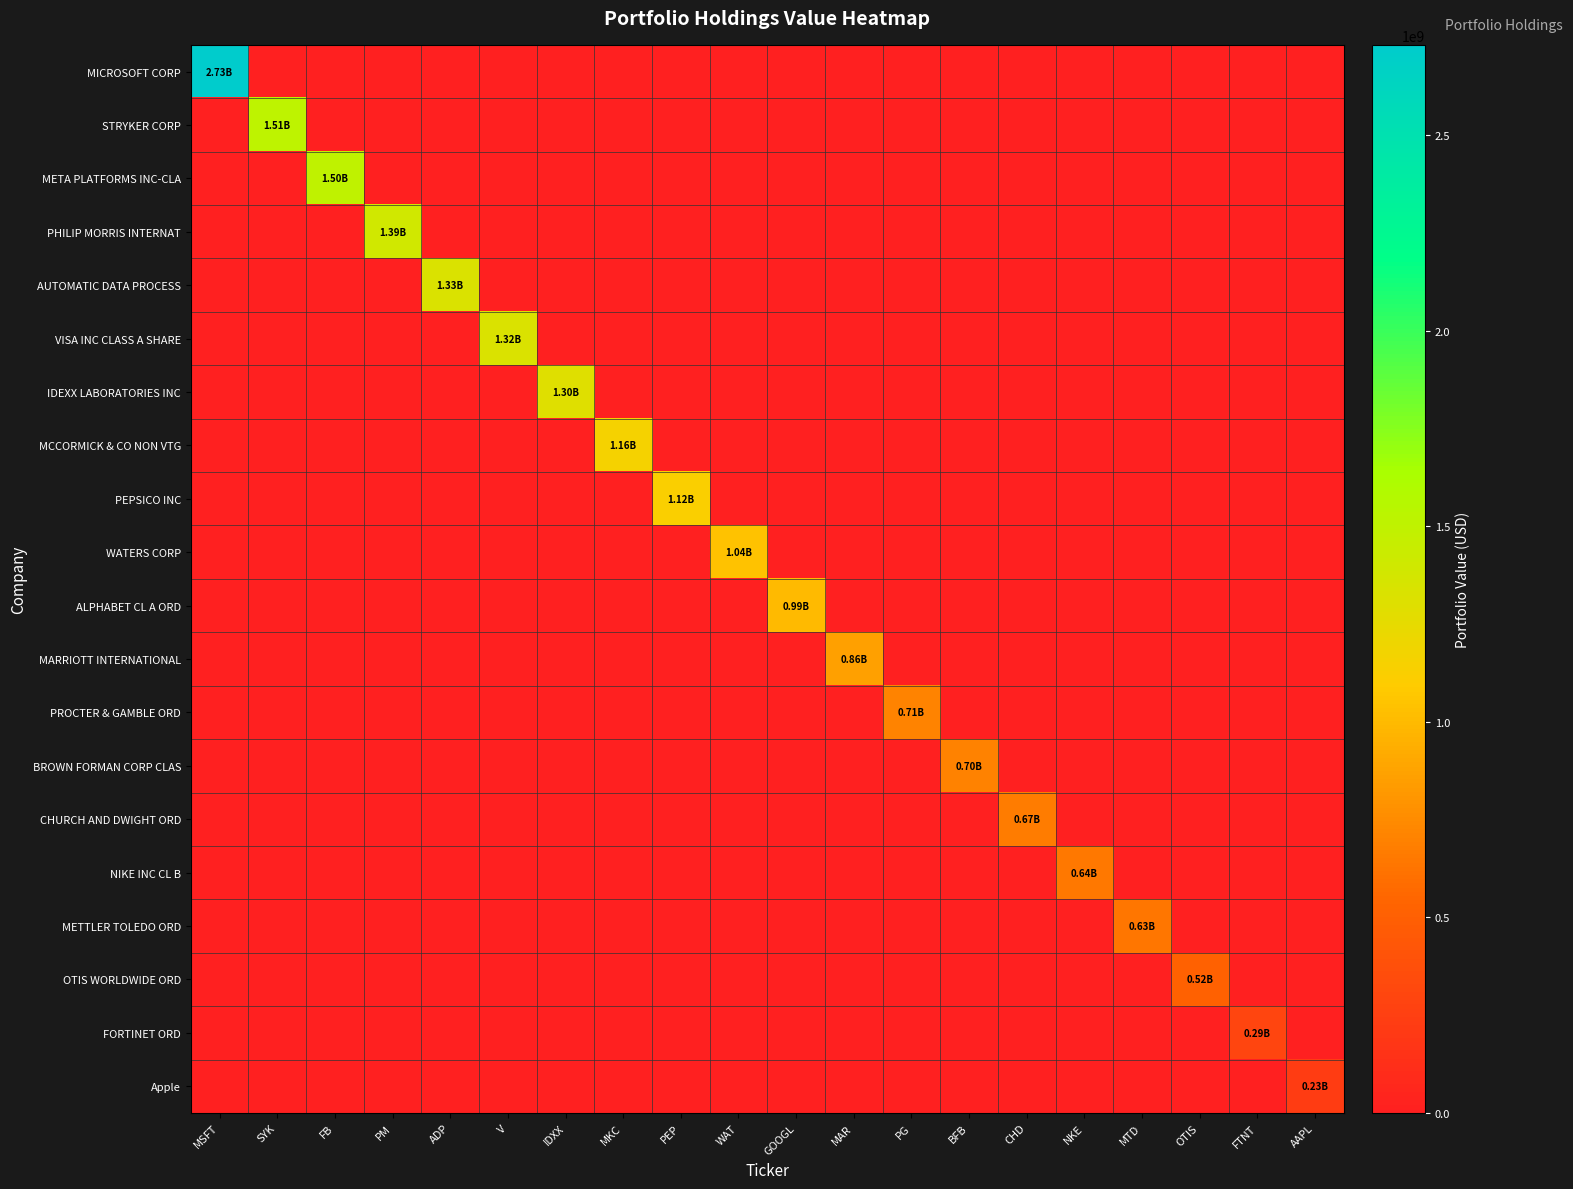

Between PEP and FTNT, which is larger?

PEP